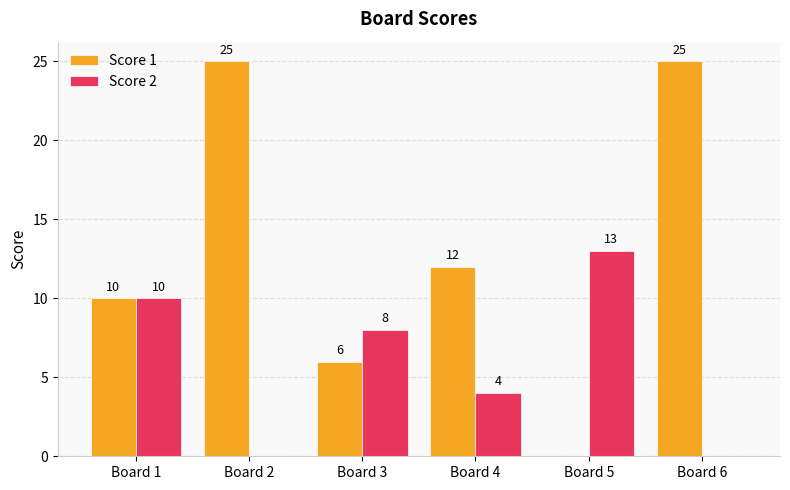

Which series changed the most between Board 1 and Board 4?

Score 2